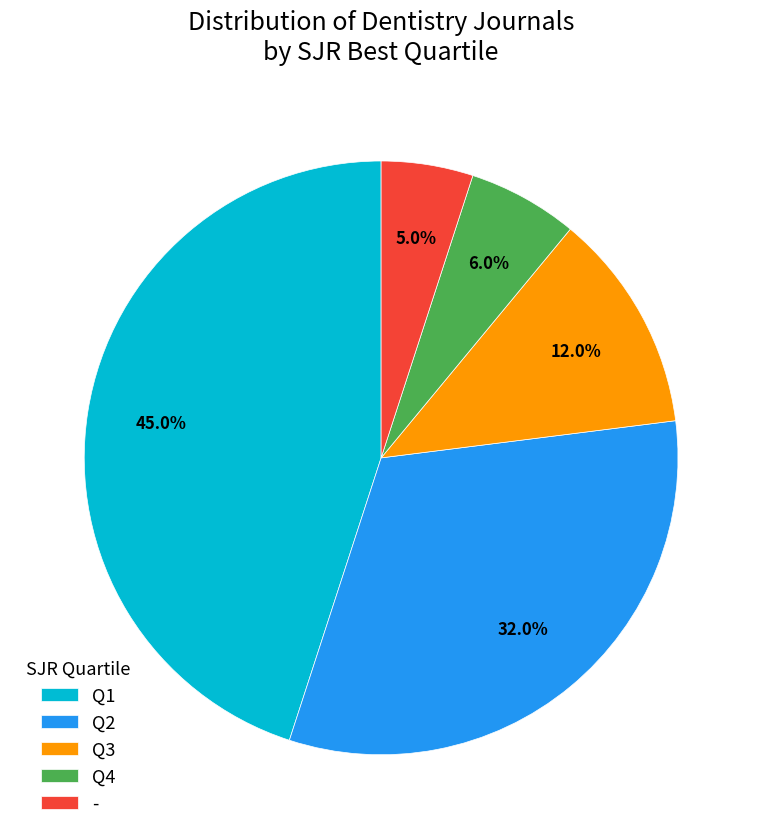

Count the number of slices in the pie.

5